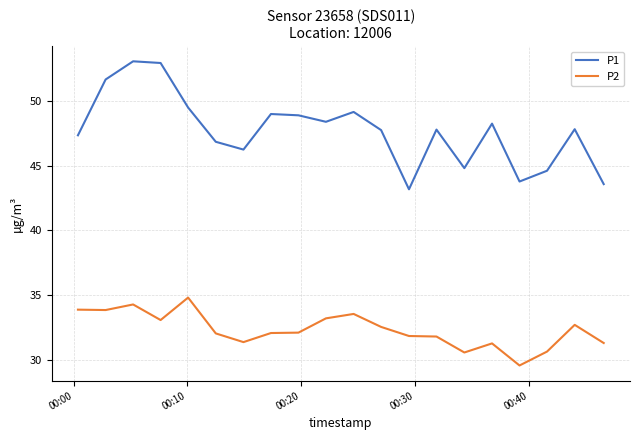

Rank the series by their maximum value, from highest to lowest.

P1, P2